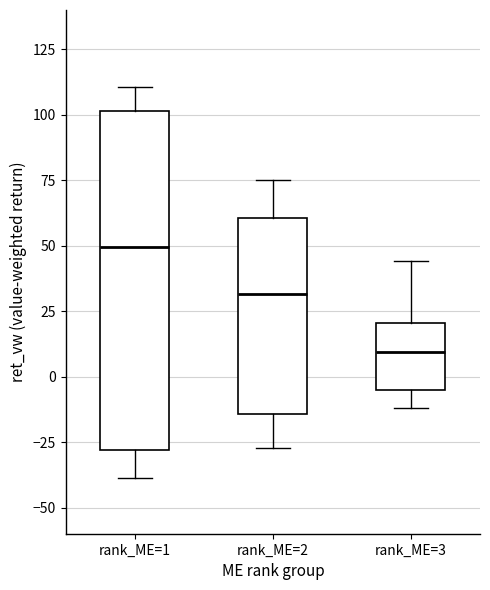

Which box's median line is the lowest?

rank_ME=3